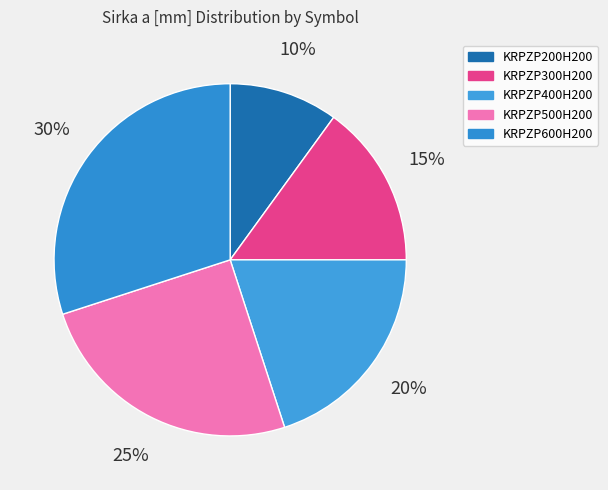

To the nearest percent, what is the difference between the KRPZP500H200 and KRPZP600H200 slice percentages?

5%